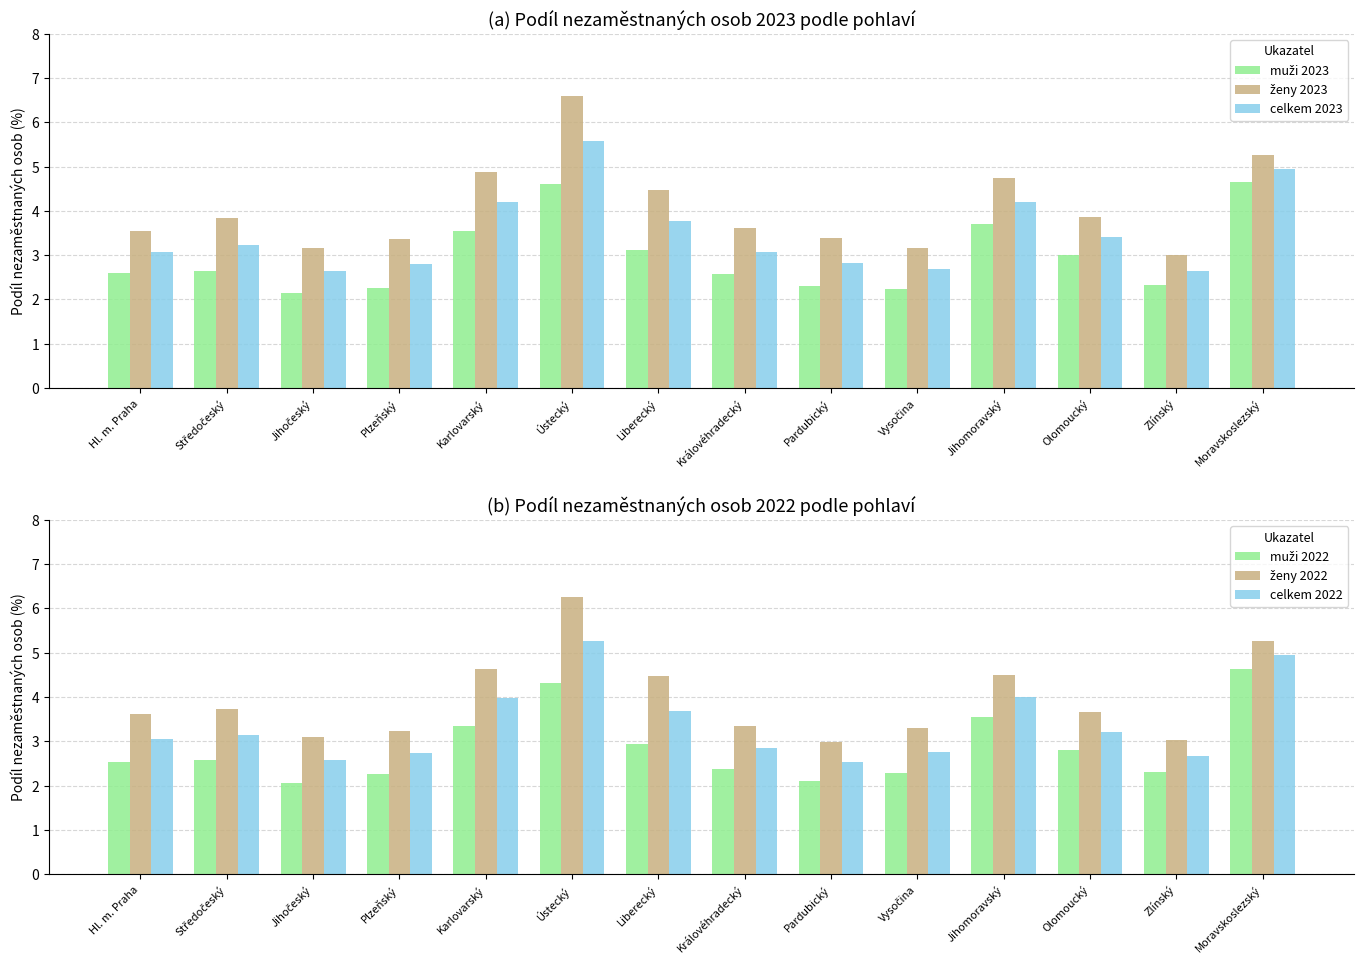

What is the sum of the celkem 2022 values at Hl. m. Praha and Zlínský?

5.7